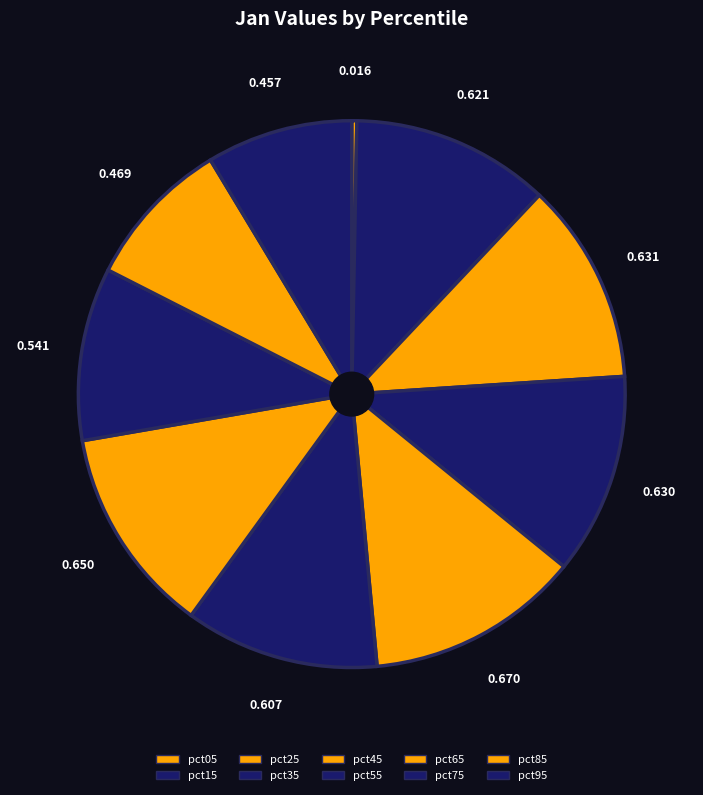

How much of the chart is everything except pct05?

99.7%